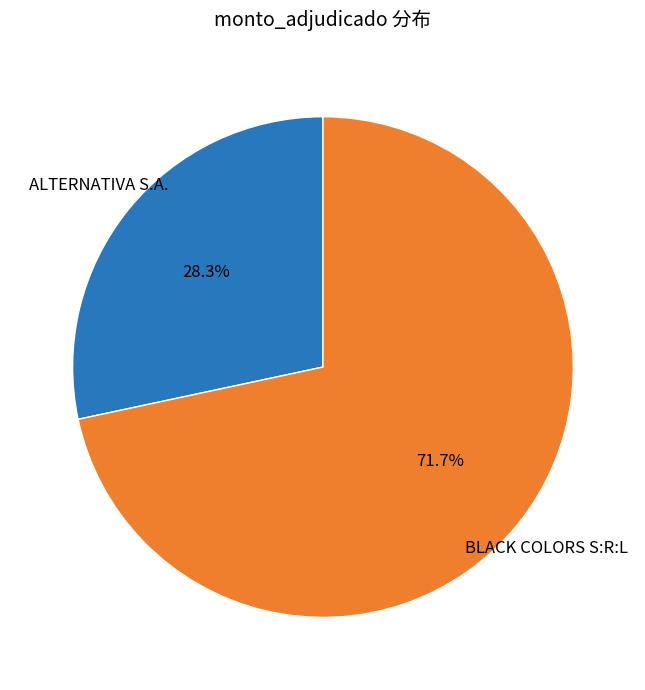

Between ALTERNATIVA S.A. and BLACK COLORS S:R:L, which is larger?

BLACK COLORS S:R:L